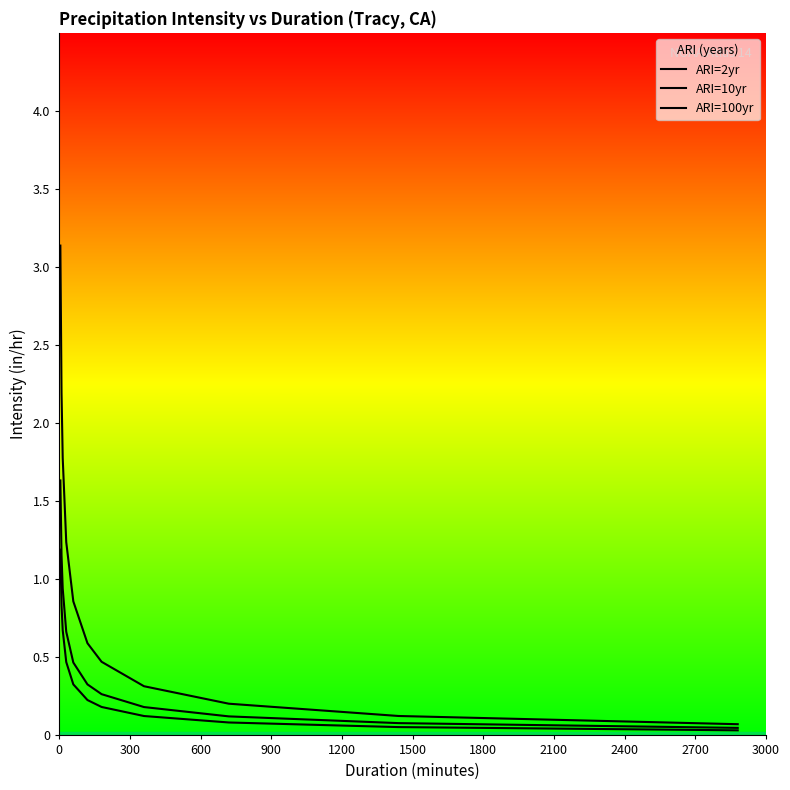

The ARI=10yr series shows 0.6 at 1500. True or false?

False